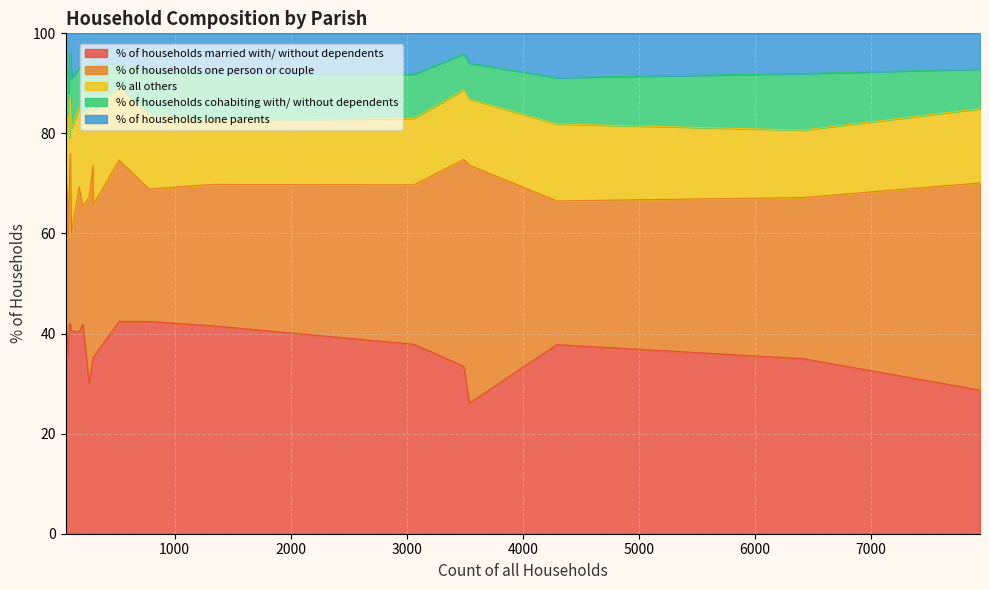

What is the lowest value of the % of households married with/ without dependents series?

26.1